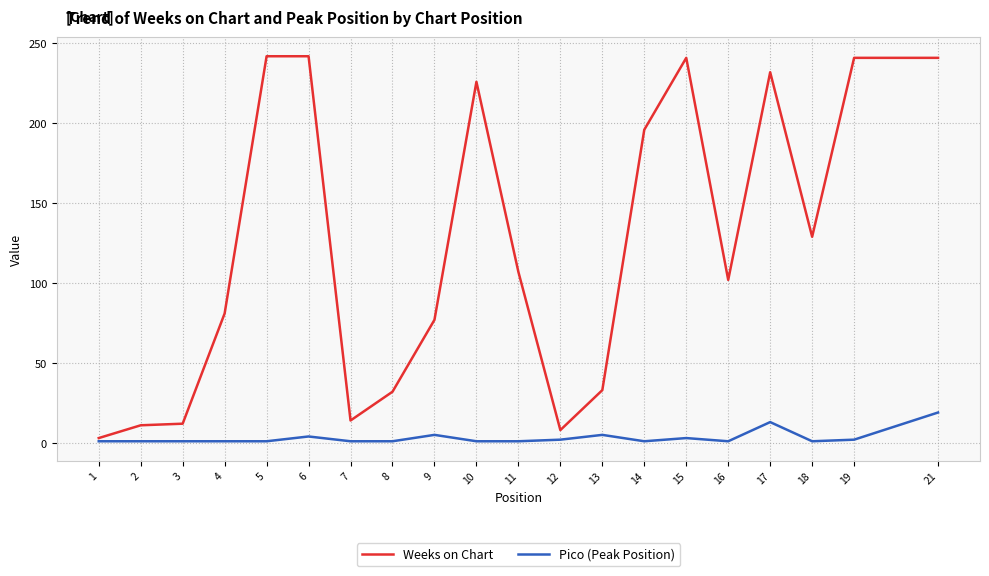

Rank the series by their maximum value, from highest to lowest.

Weeks on Chart, Pico (Peak Position)